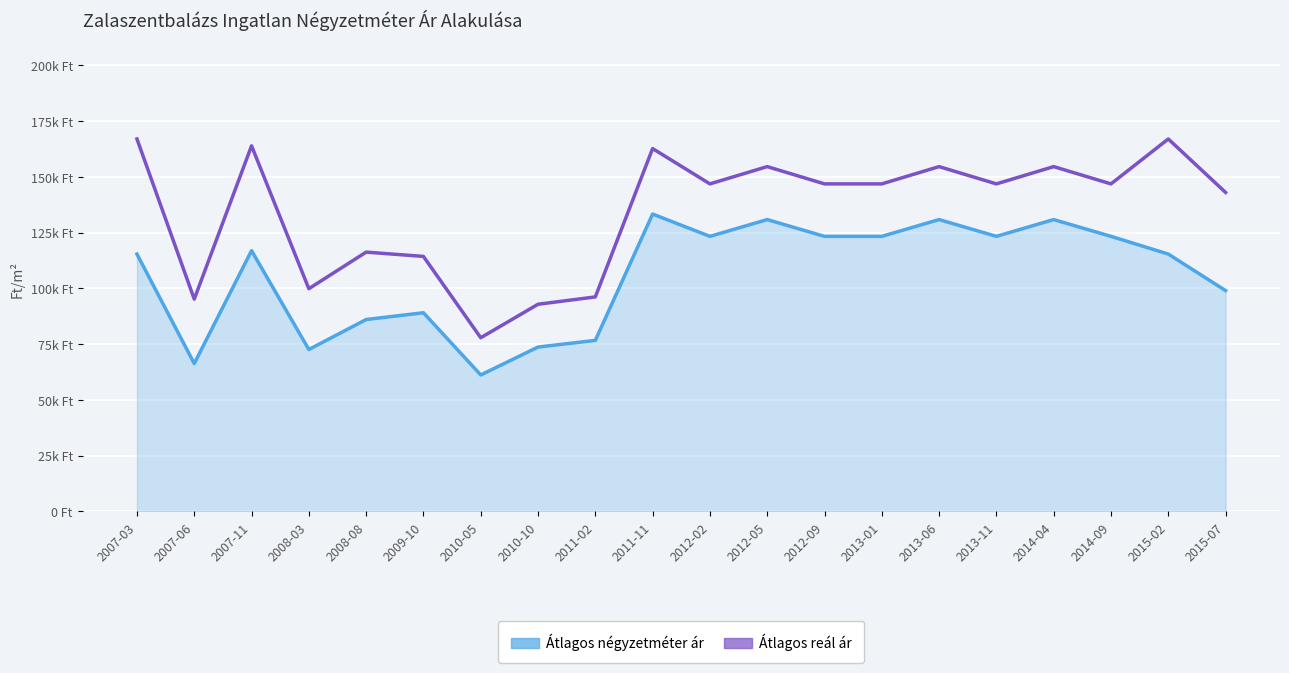

What is the minimum value for Átlagos négyzetméter ár?

61152